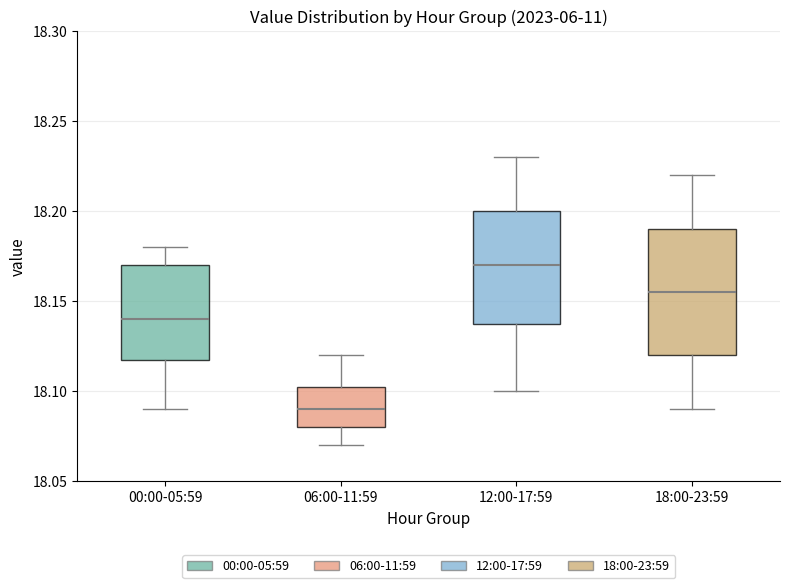

Reading left to right, read every box against the y-axis: the position of its median line, the range the box covers, and the ends of its whiskers. The values are not printed on the chart, so give them approximately, as read against the axis.

00:00-05:59: median 18.140, box 18.120 to 18.170, whiskers 18.090 to 18.180
06:00-11:59: median 18.090, box 18.080 to 18.105, whiskers 18.070 to 18.120
12:00-17:59: median 18.170, box 18.140 to 18.200, whiskers 18.100 to 18.230
18:00-23:59: median 18.155, box 18.120 to 18.190, whiskers 18.090 to 18.220